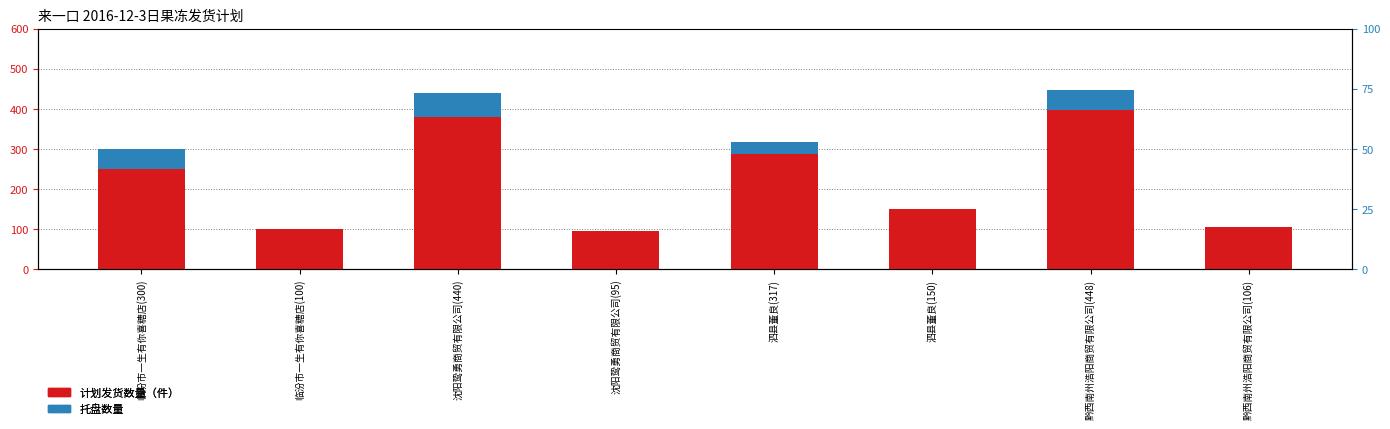

What is the lowest value of the 计划发货数量（件） series?

95